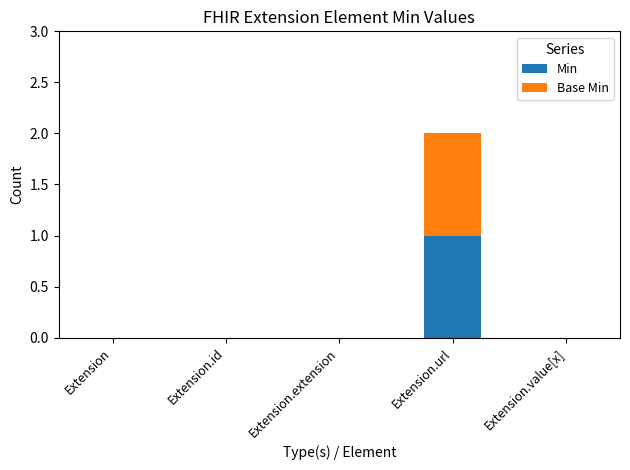

At which category is the sum across all series the highest?

Extension.url